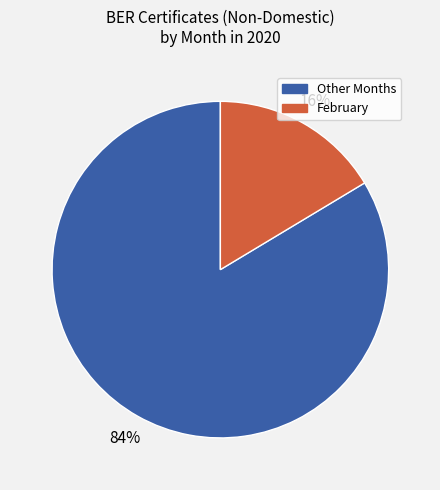

To the nearest percent, what is the average slice percentage?

50%